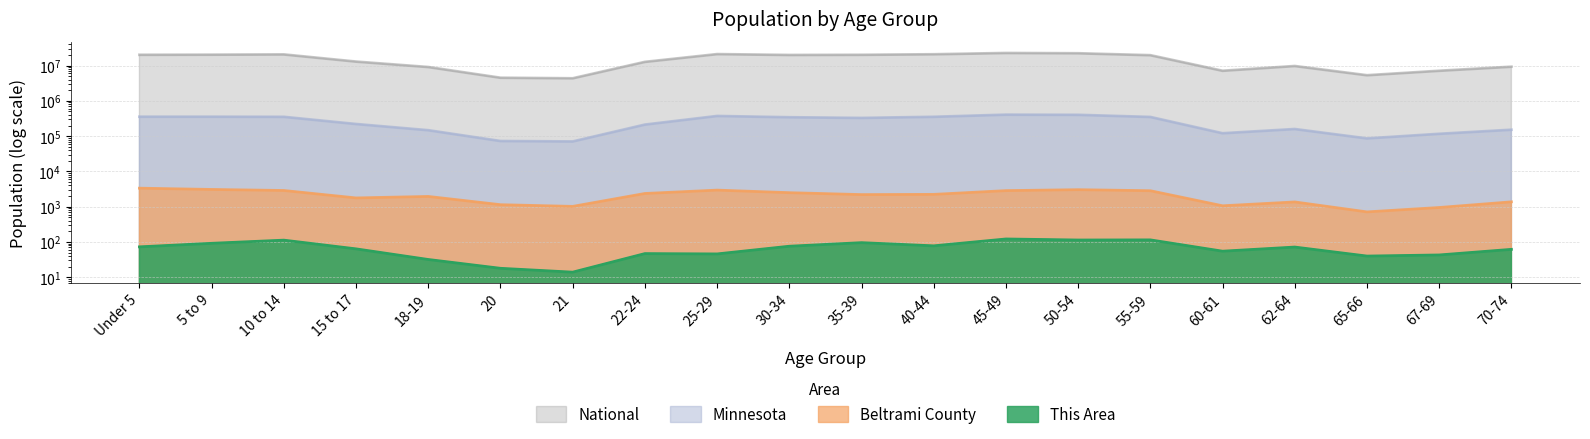

Reading right to left, list all the values displayed in this chart.

This Area: 62	43	40	72	55	115	114	122	78	96	76	46	47	14	18	32	64	113	92	73
Beltrami County: 1376	951	714	1367	1064	2841	3044	2860	2241	2207	2502	2956	2375	1023	1143	1957	1776	2885	3090	3357
Minnesota: 151857	116412	86158	159014	120761	349589	401695	406203	352904	328190	342900	372686	212325	70594	72732	147148	220681	352342	355536	355504
National: 9278166	7115361	5319902	9704197	7113727	19664805	22298125	22708591	20890964	20179642	19962099	21101849	12712576	4354294	4519129	9086089	12954254	20677194	20348657	20201362